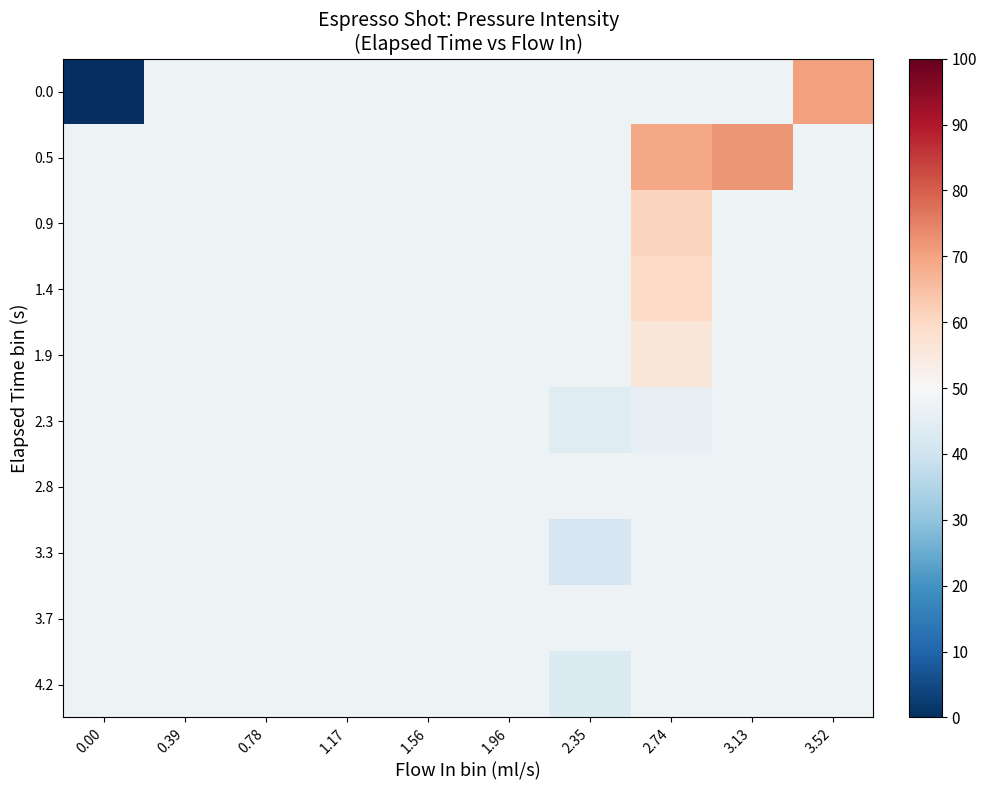

Reading left to right, what are all the values shown in this chart?

0.0: 0.00=0.0	0.39=47.5	0.78=47.5	1.17=47.5	1.56=47.5	1.96=47.5	2.35=47.5	2.74=47.5	3.13=47.5	3.52=70.5
0.5: 0.00=47.5	0.39=47.5	0.78=47.5	1.17=47.5	1.56=47.5	1.96=47.5	2.35=47.5	2.74=69.5	3.13=72.0	3.52=47.5
0.9: 0.00=47.5	0.39=47.5	0.78=47.5	1.17=47.5	1.56=47.5	1.96=47.5	2.35=47.5	2.74=61.0	3.13=47.5	3.52=47.5
1.4: 0.00=47.5	0.39=47.5	0.78=47.5	1.17=47.5	1.56=47.5	1.96=47.5	2.35=47.5	2.74=60.0	3.13=47.5	3.52=47.5
1.9: 0.00=47.5	0.39=47.5	0.78=47.5	1.17=47.5	1.56=47.5	1.96=47.5	2.35=47.5	2.74=56.0	3.13=47.5	3.52=47.5
2.3: 0.00=47.5	0.39=47.5	0.78=47.5	1.17=47.5	1.56=47.5	1.96=47.5	2.35=44.0	2.74=46.0	3.13=47.5	3.52=47.5
2.8: 0.00=47.5	0.39=47.5	0.78=47.5	1.17=47.5	1.56=47.5	1.96=47.5	2.35=47.5	2.74=47.5	3.13=47.5	3.52=47.5
3.3: 0.00=47.5	0.39=47.5	0.78=47.5	1.17=47.5	1.56=47.5	1.96=47.5	2.35=41.5	2.74=47.5	3.13=47.5	3.52=47.5
3.7: 0.00=47.5	0.39=47.5	0.78=47.5	1.17=47.5	1.56=47.5	1.96=47.5	2.35=47.3	2.74=47.5	3.13=47.5	3.52=47.5
4.2: 0.00=47.5	0.39=47.5	0.78=47.5	1.17=47.5	1.56=47.5	1.96=47.5	2.35=43.0	2.74=47.5	3.13=47.5	3.52=47.5